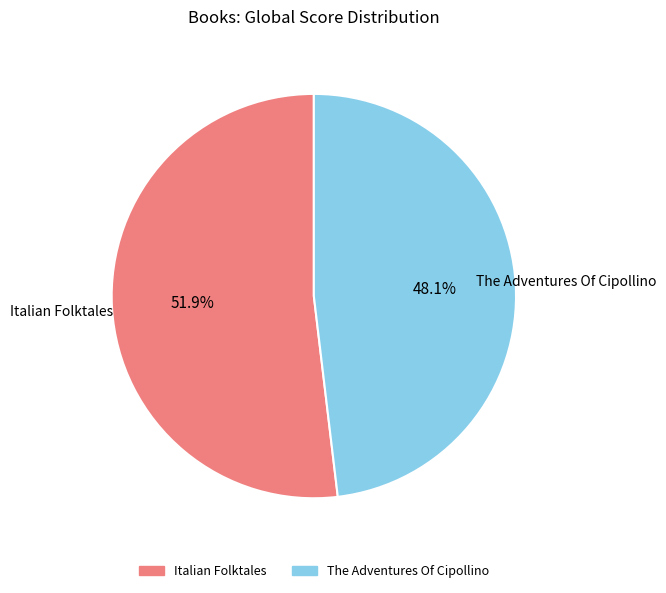

What is the majority slice?

Italian Folktales